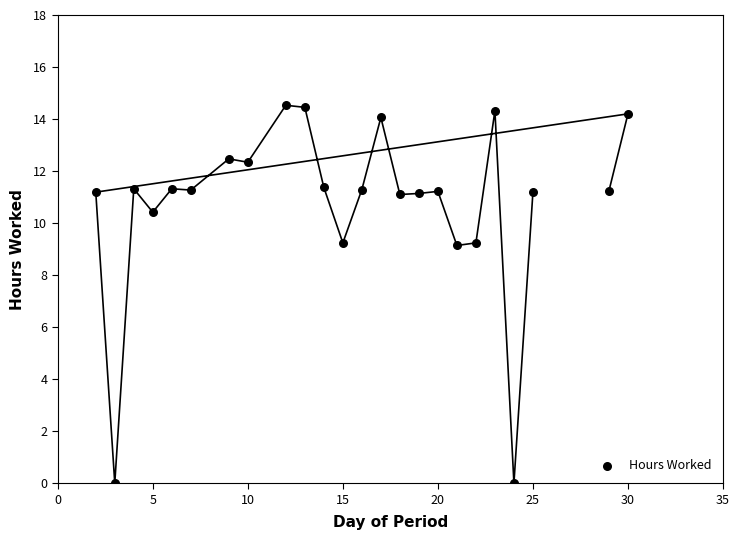

What is the range of Y values (max minus min)?

14.5